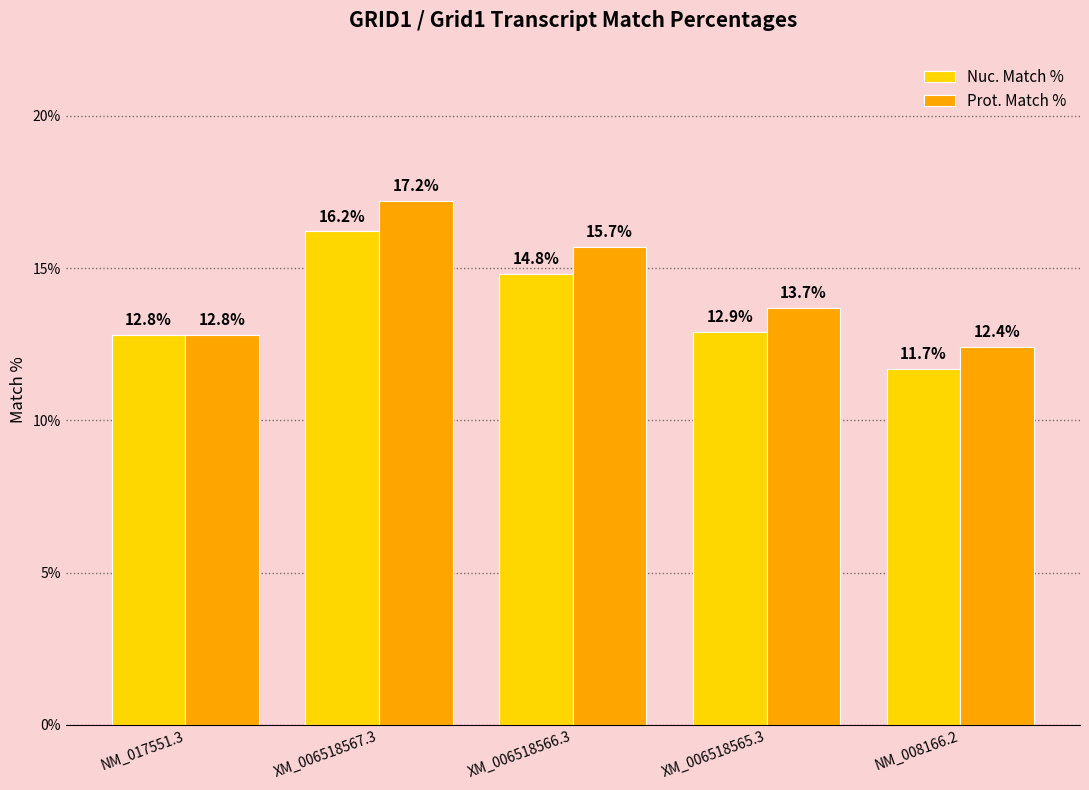

At which category is the sum across all series the highest?

XM_006518567.3